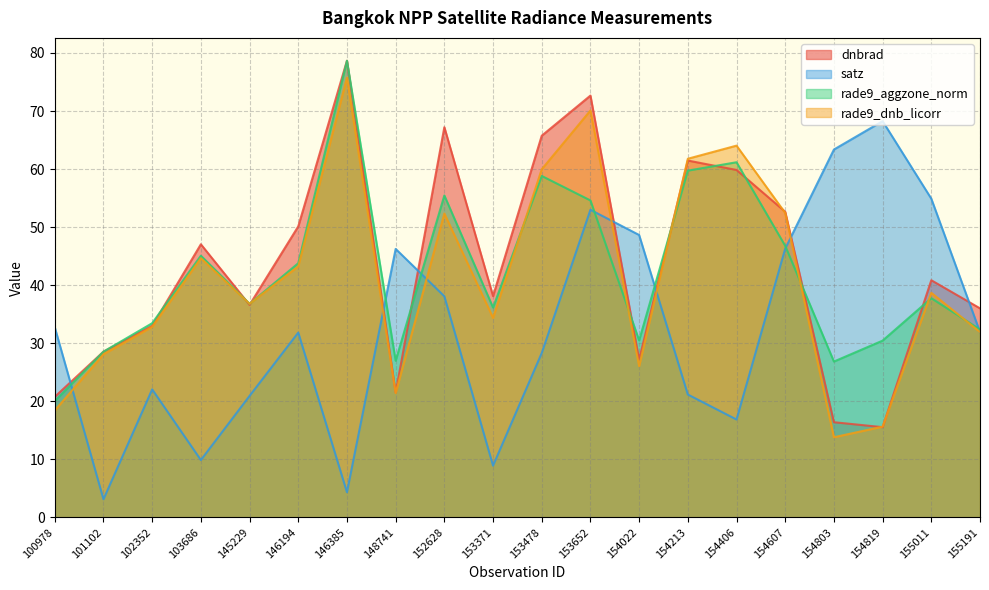

What is the value of the rade9_aggzone_norm point at the 13th from the left?

30.5